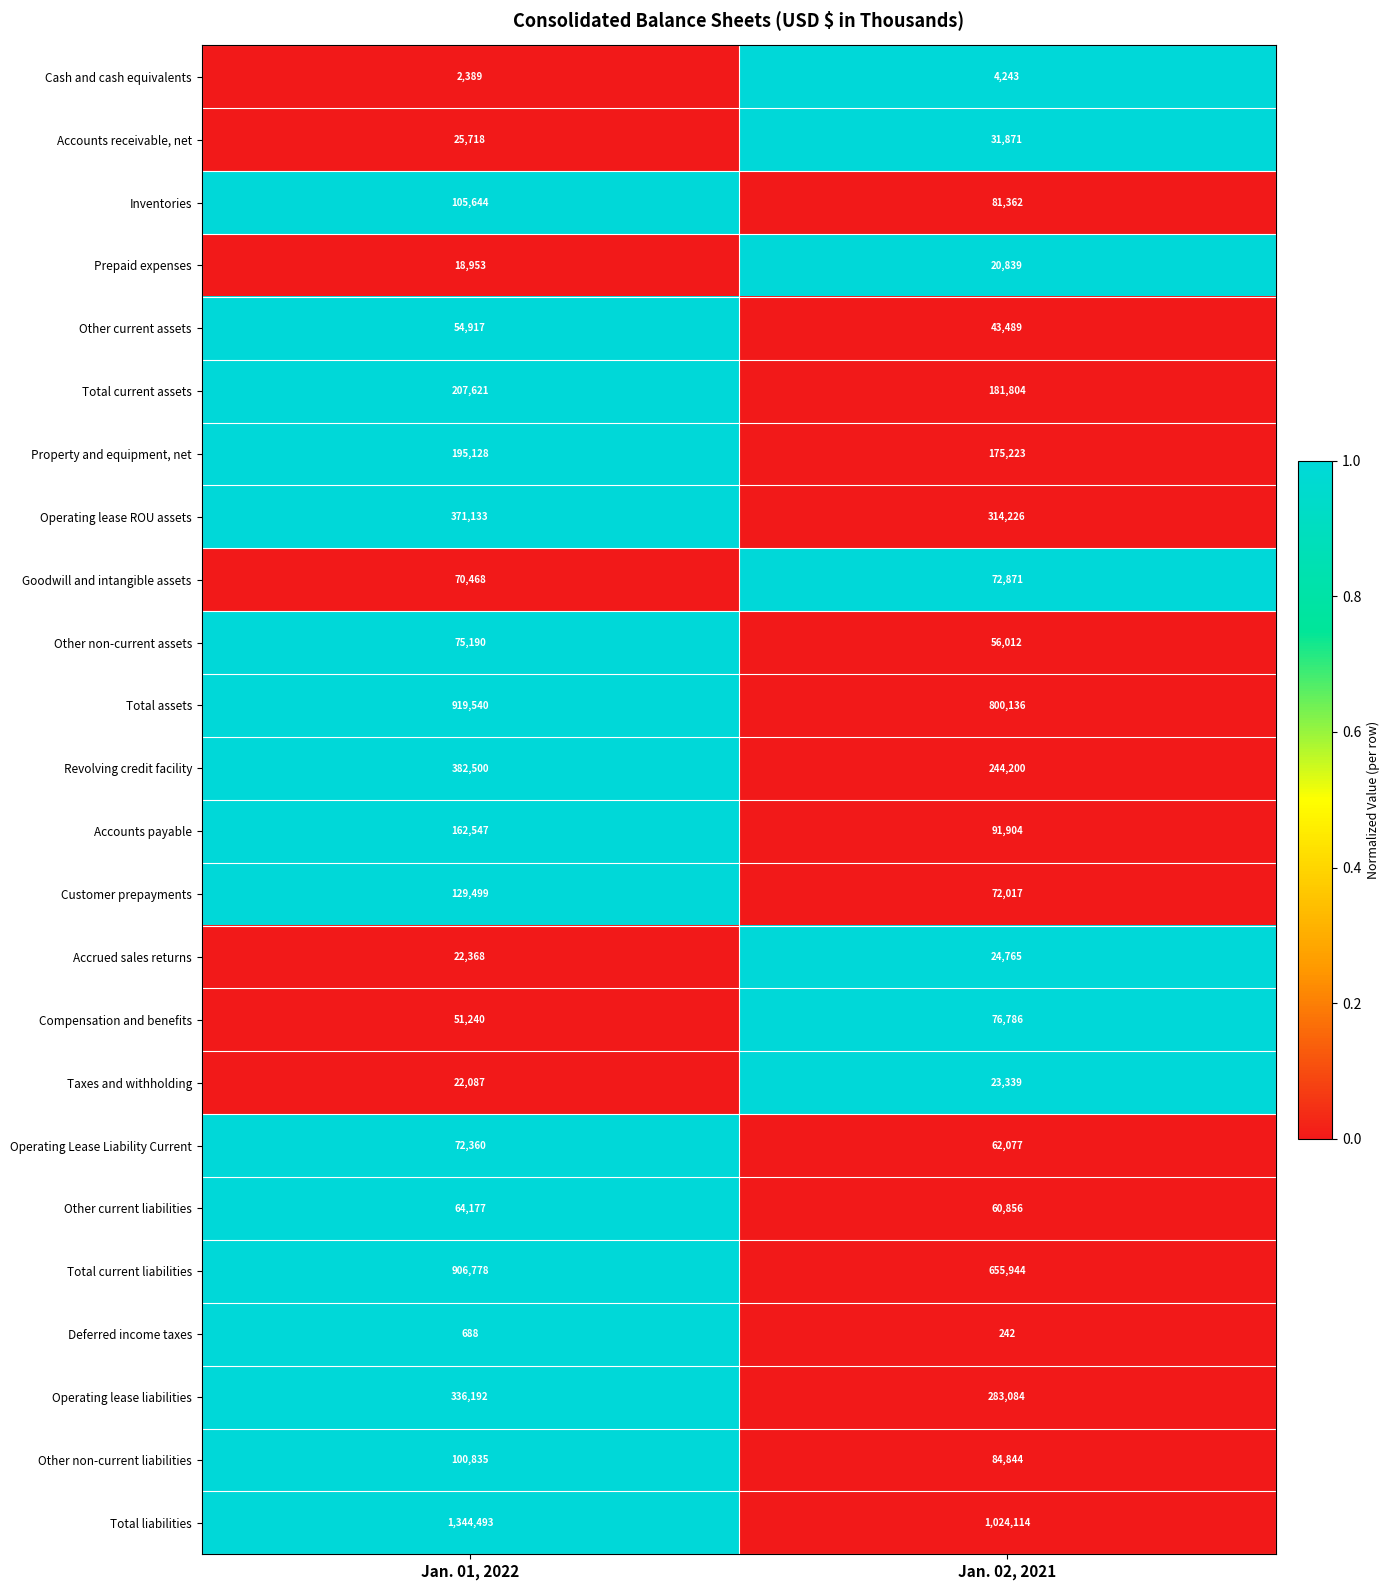

The Total current liabilities series shows 906778 at Jan. 01, 2022. True or false?

True